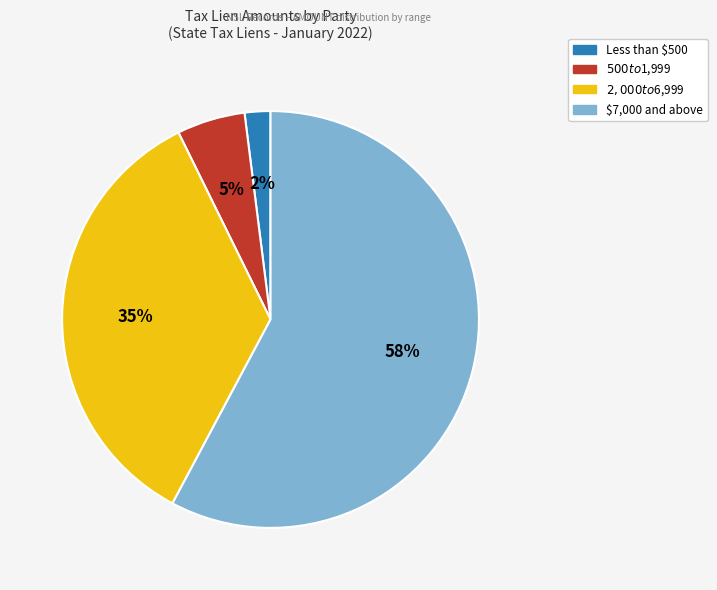

To the nearest percent, what is the average slice percentage?

25%